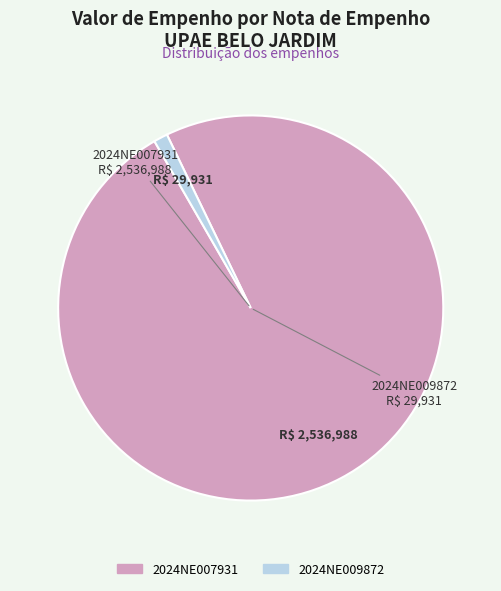

What is the largest slice in the pie chart?

2024NE007931